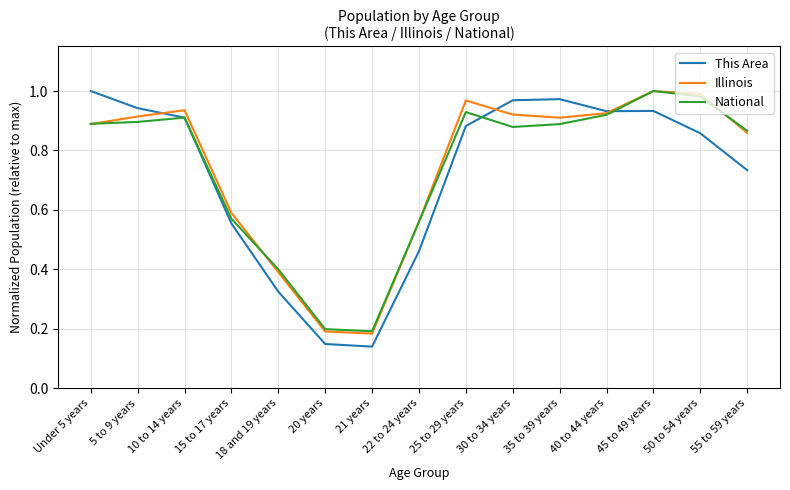

Which category has the highest value in the This Area series?

Under 5 years